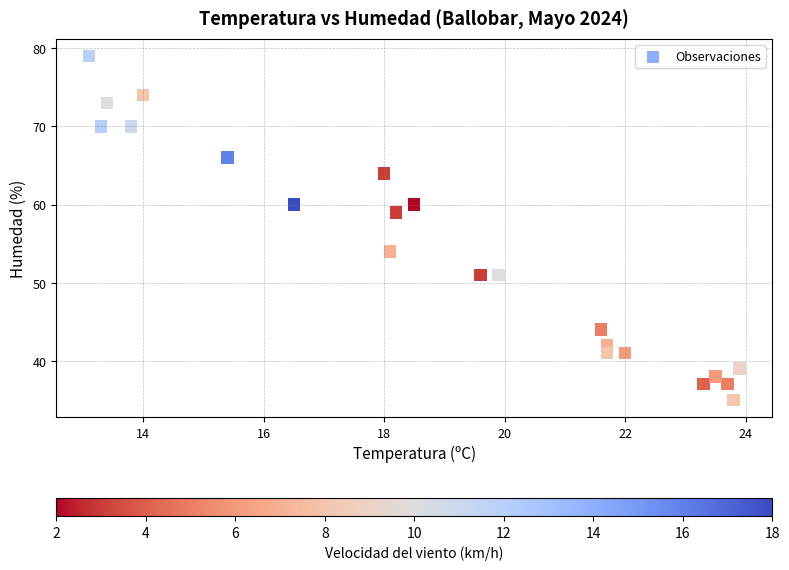

What Y value in the scatter plot is closest to 57?

59